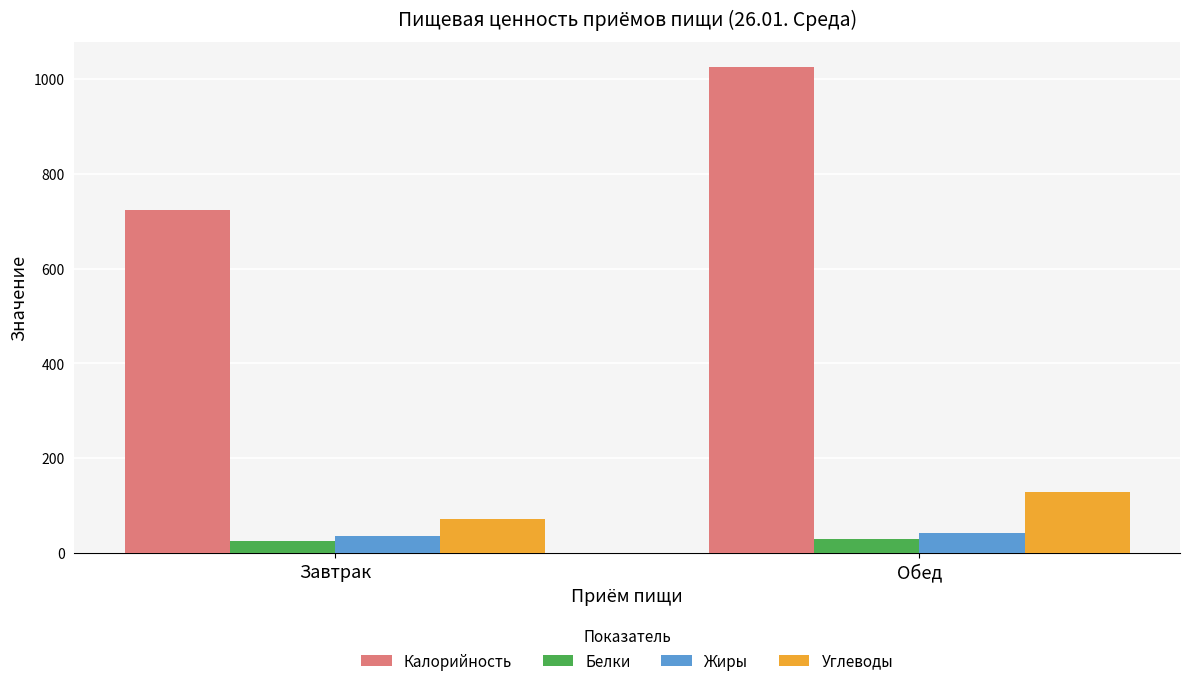

What is the difference between the highest and lowest values at Обед?

995.7